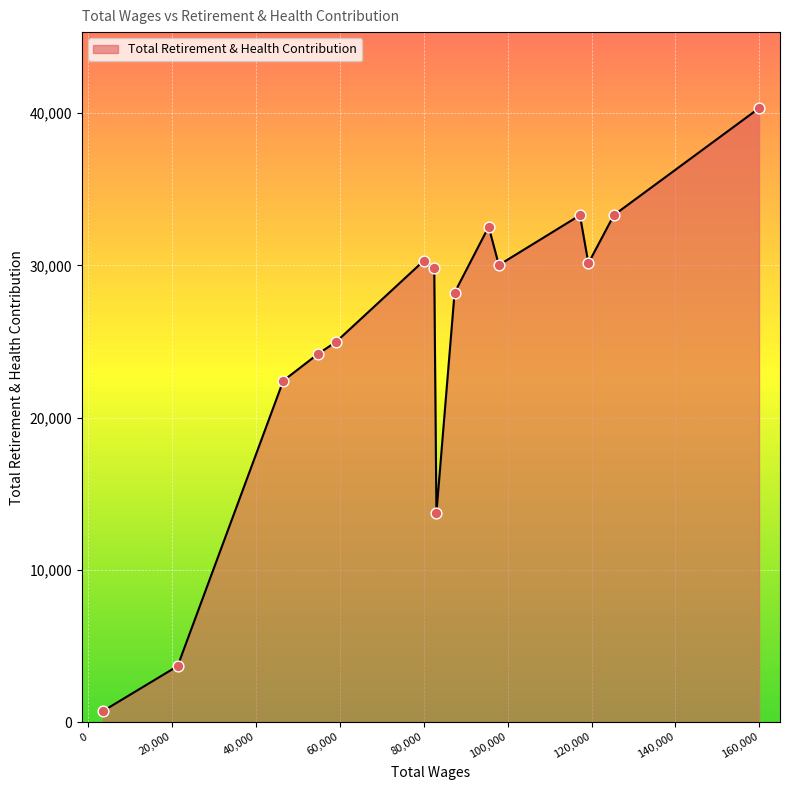

What is the difference between the maximum and minimum values?

39615